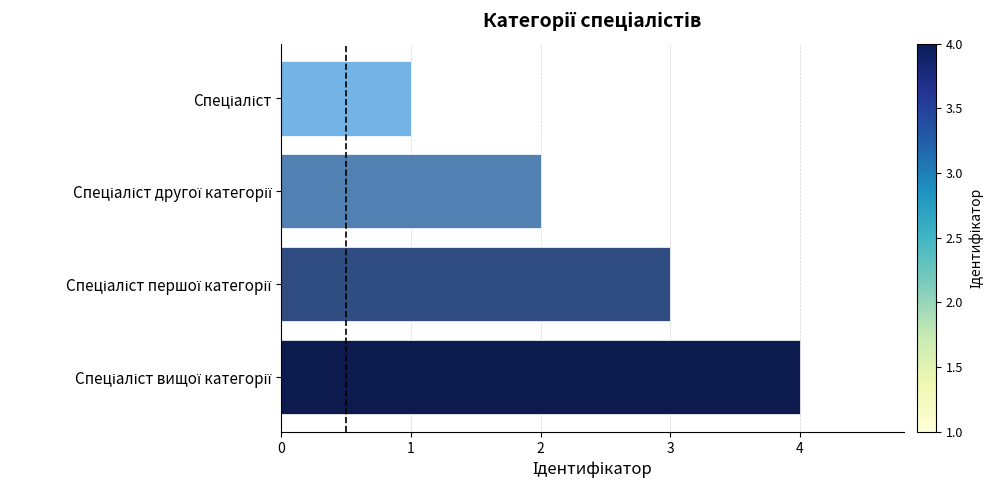

Reading bottom to top, transcribe all the data shown in this chart.

4	3	2	1